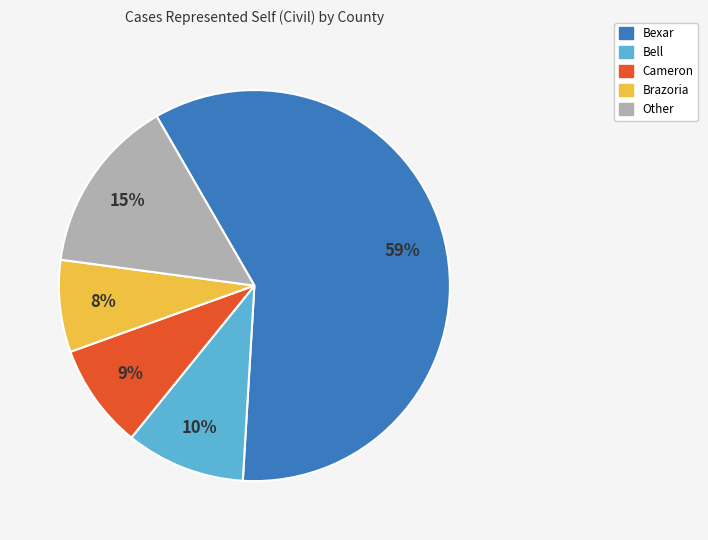

Rank the categories by value from lowest to highest.

Brazoria, Cameron, Bell, Other, Bexar